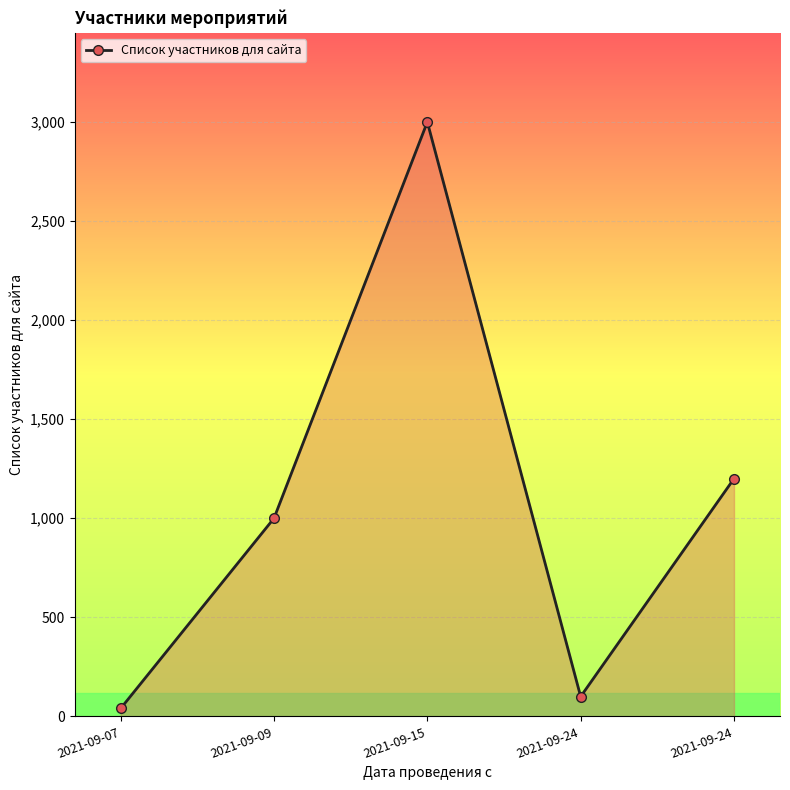

Which label corresponds to the smallest value in the chart?

2021-09-07